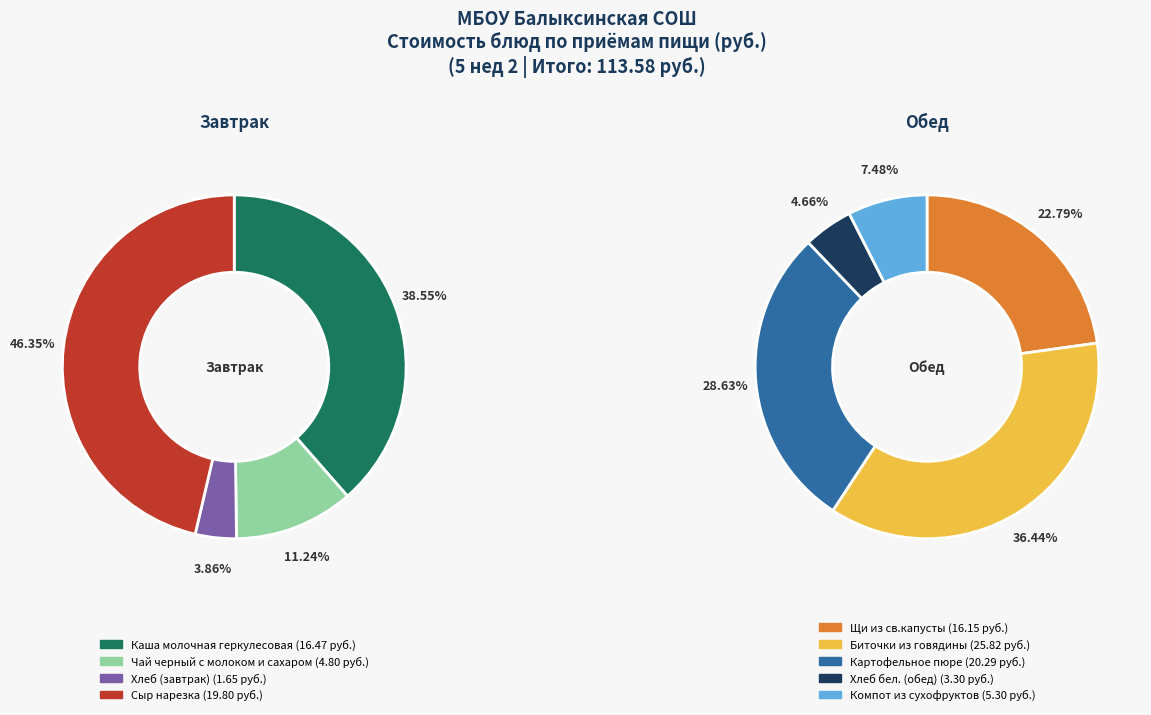

True or false: Каша молочная геркулесовая accounts for 15% of the total.

True